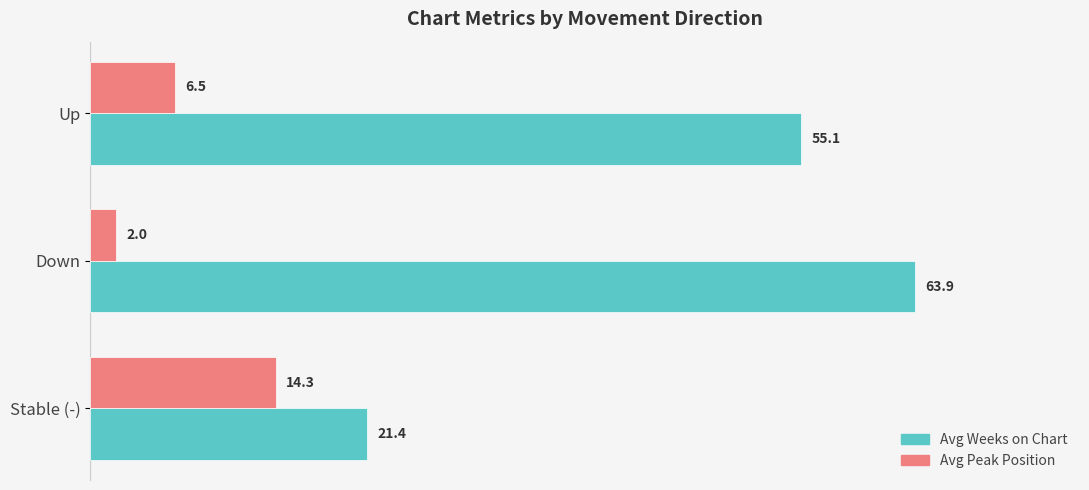

The value of Avg Peak Position at Stable (-) is 14.3. True or false?

True